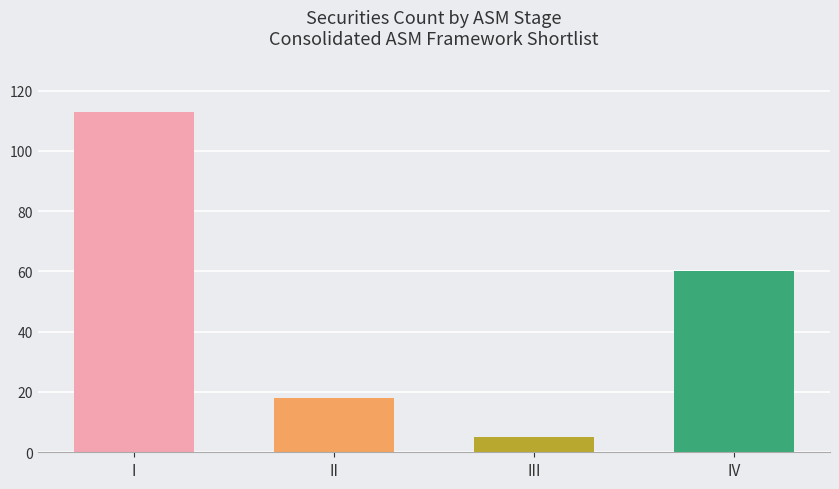

How many data points are less than 60?

2